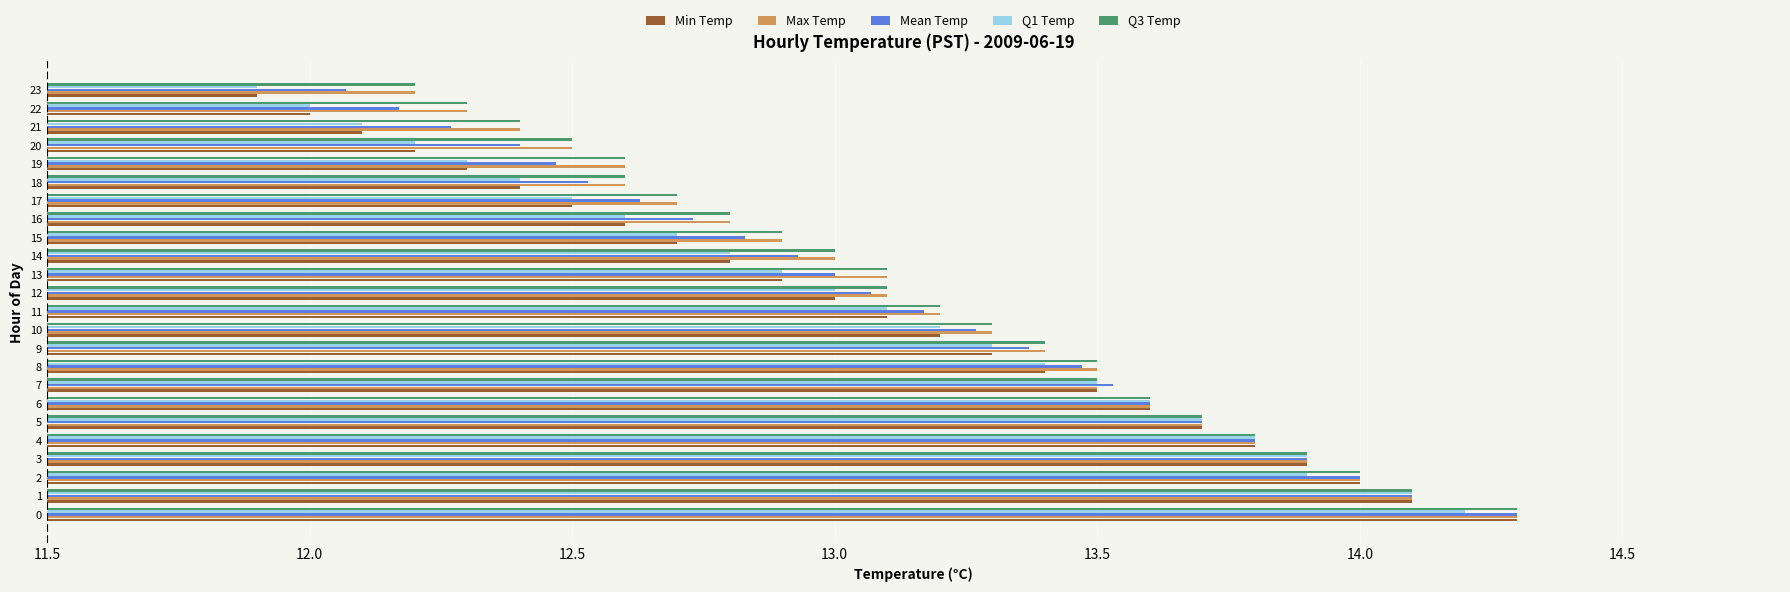

How many bars are there in each group?

5